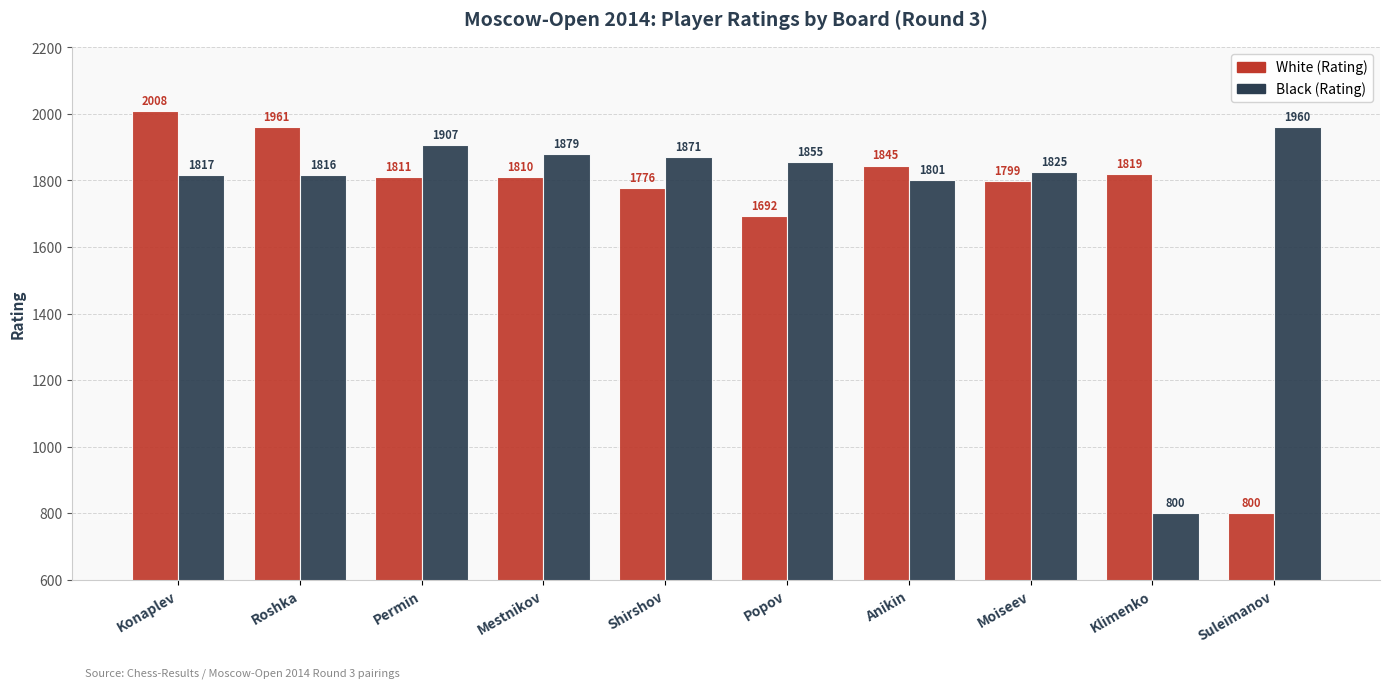

Reading left to right, list all the values displayed in this chart.

White (Rating): 2008	1961	1811	1810	1776	1692	1845	1799	1819	800
Black (Rating): 1817	1816	1907	1879	1871	1855	1801	1825	800	1960